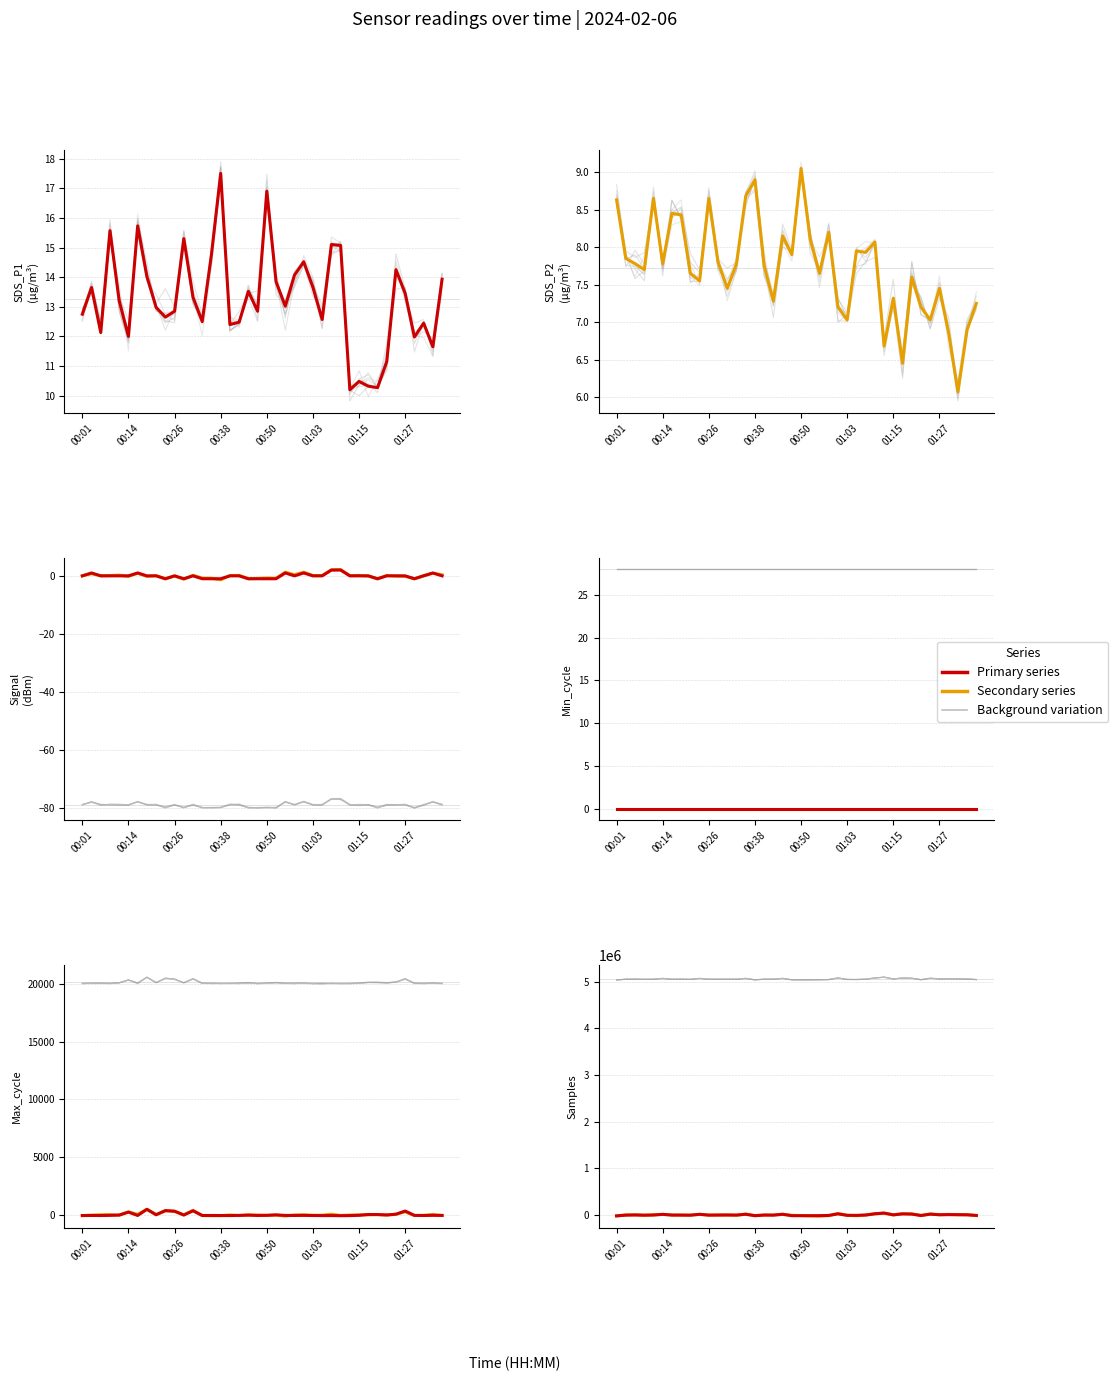

True or false: Max_cycle has a value of -31.1 at 39.

False